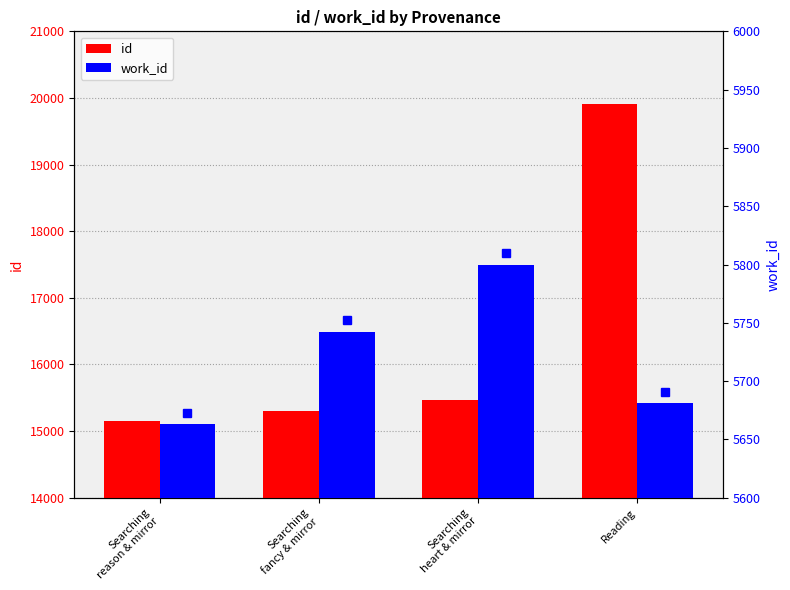

Is it true that id equals 8677 at Searching
heart & mirror?

False